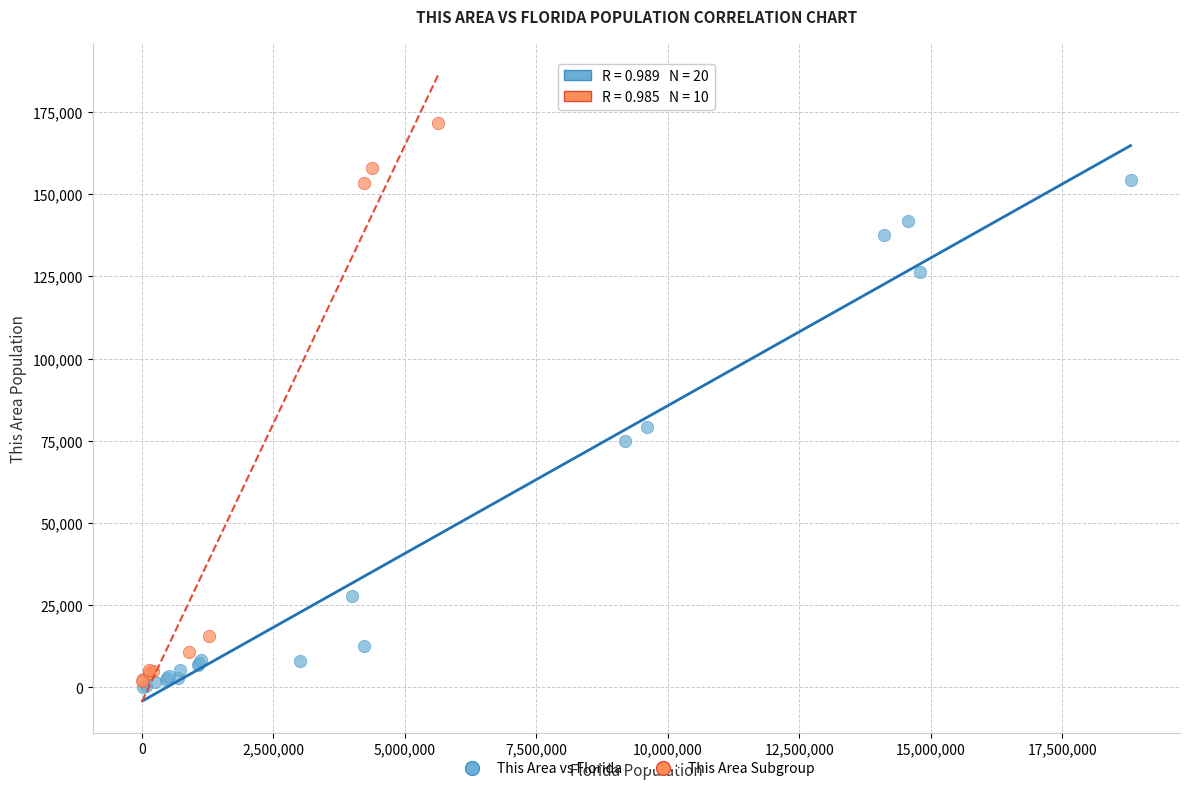

Which series reaches the maximum Y coordinate?

This Area Subgroup